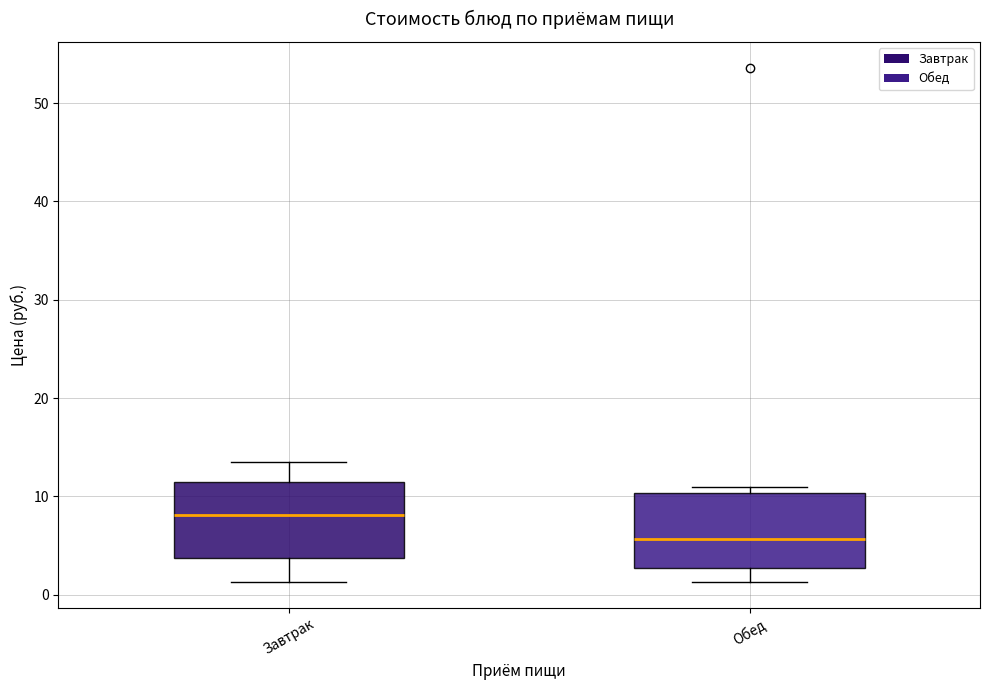

Reading left to right, transcribe this box plot: for each box, give where its median line is, the range the box spans, and where its two whiskers end, as read against the y-axis. The values are not printed on the chart, so give them approximately, as read against the axis.

Завтрак: median 8, box 4 to 11, whiskers 1 to 14
Обед: median 6, box 3 to 10, whiskers 1 to 11